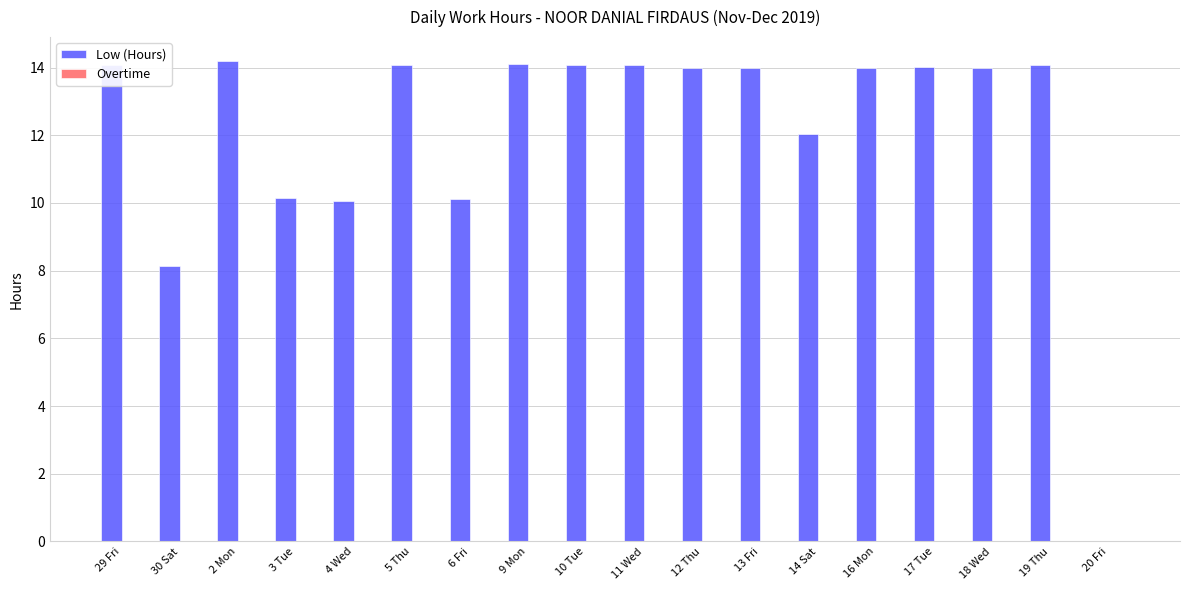

What is the sum of the values at 4 Wed and 14 Sat?

22.1